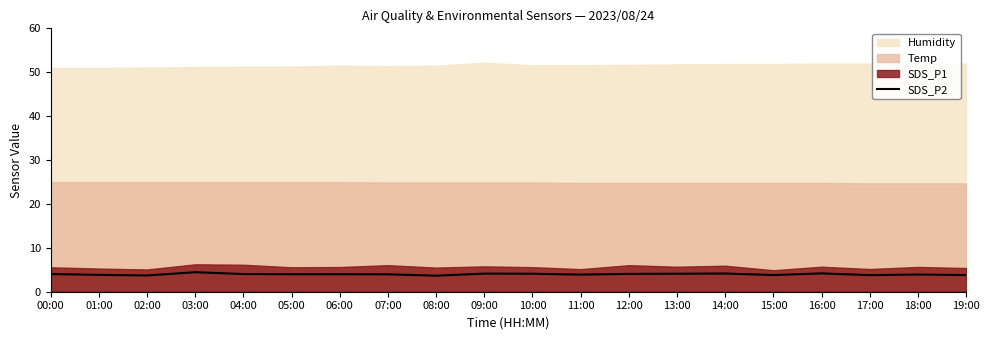

Where is the data nearest to the value 4?

05:00